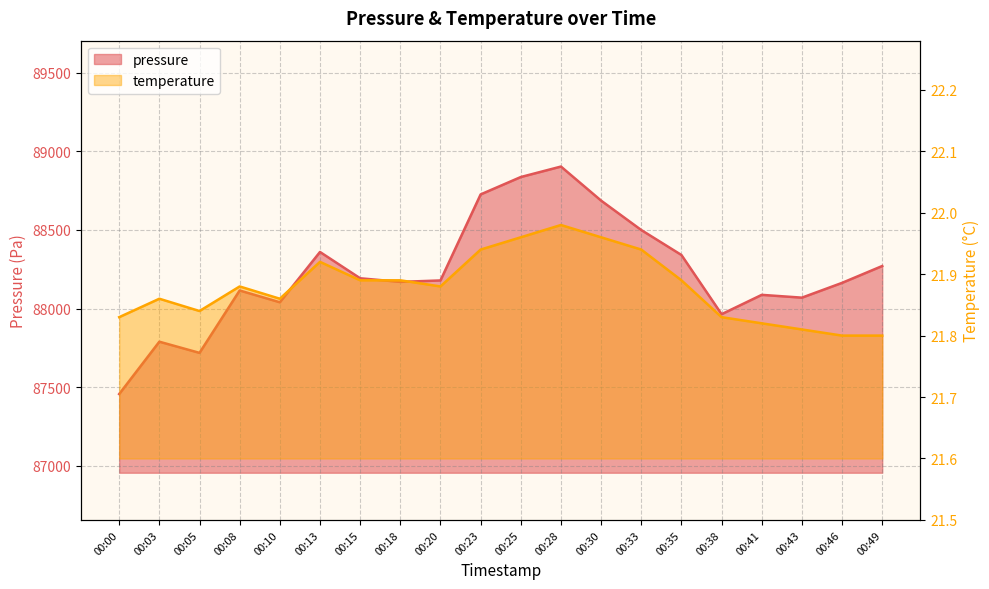

At how many categories does at least one series exceed 62048?

20